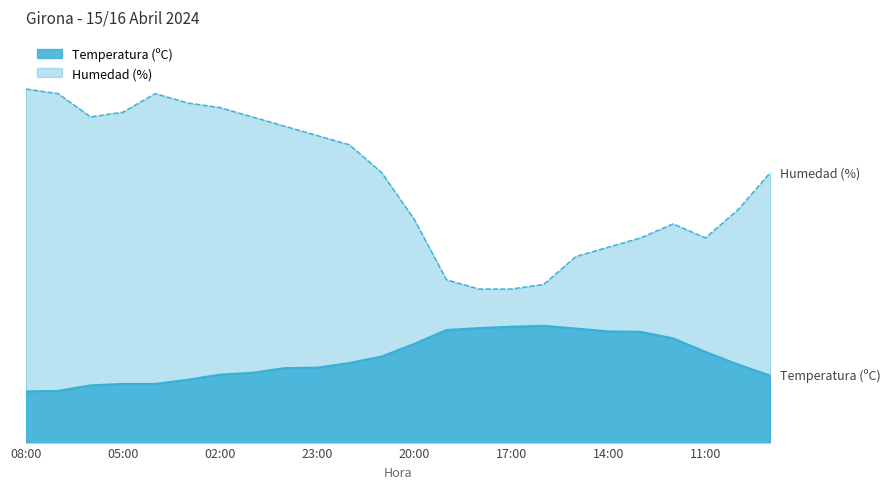

What is the label of the 17th point from the right?

01:00